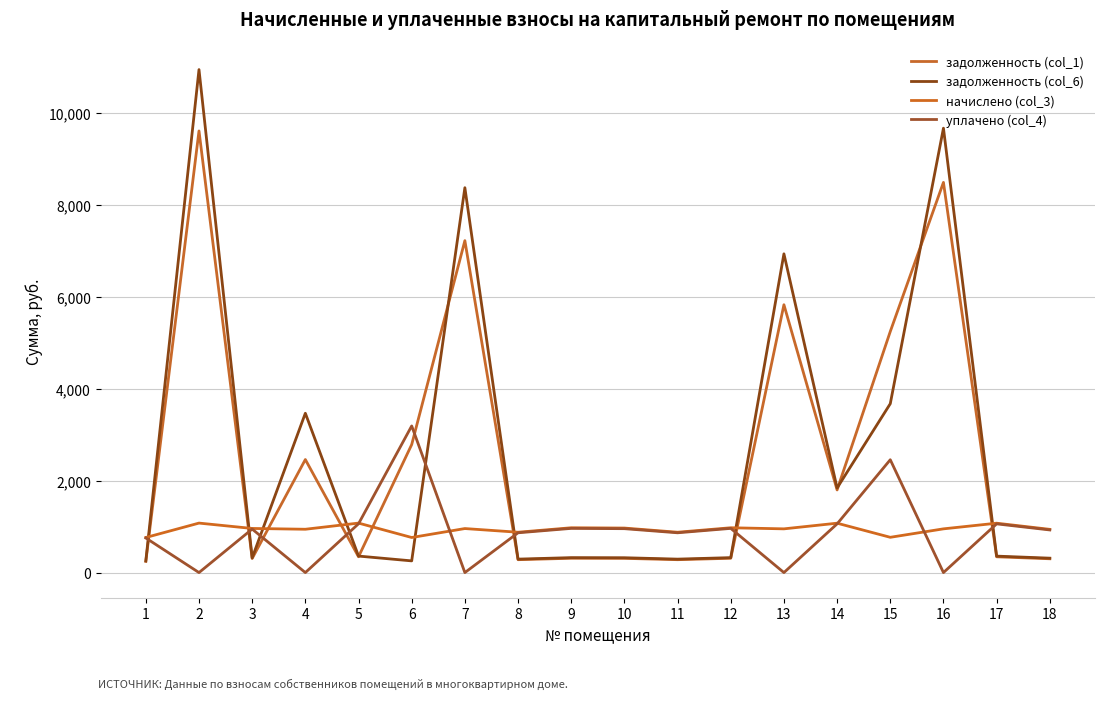

Is it true that задолженность (col_1) equals 311.2 at 9?

True